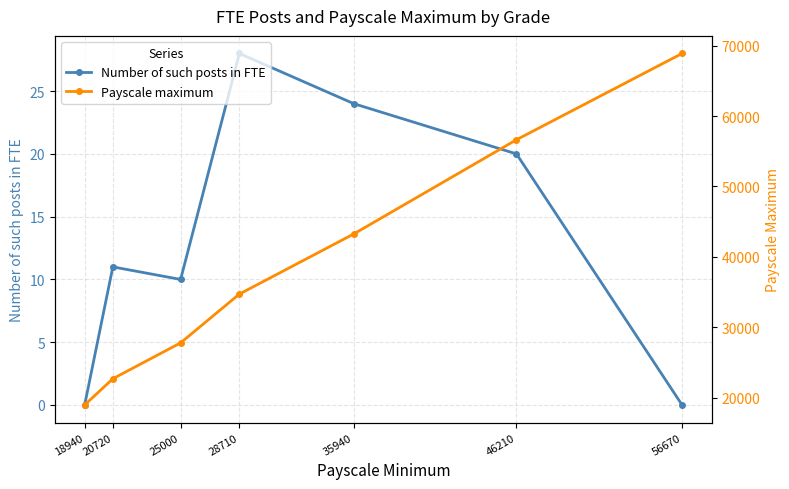

Reading right to left, extract all data points from this chart.

Number of such posts in FTE: 56670=0	46210=20	35940=24	28710=28	25000=10	20720=11	18940=0
Payscale maximum: 56670=68890	46210=56630	35940=43250	28710=34700	25000=27770	20720=22670	18940=18940